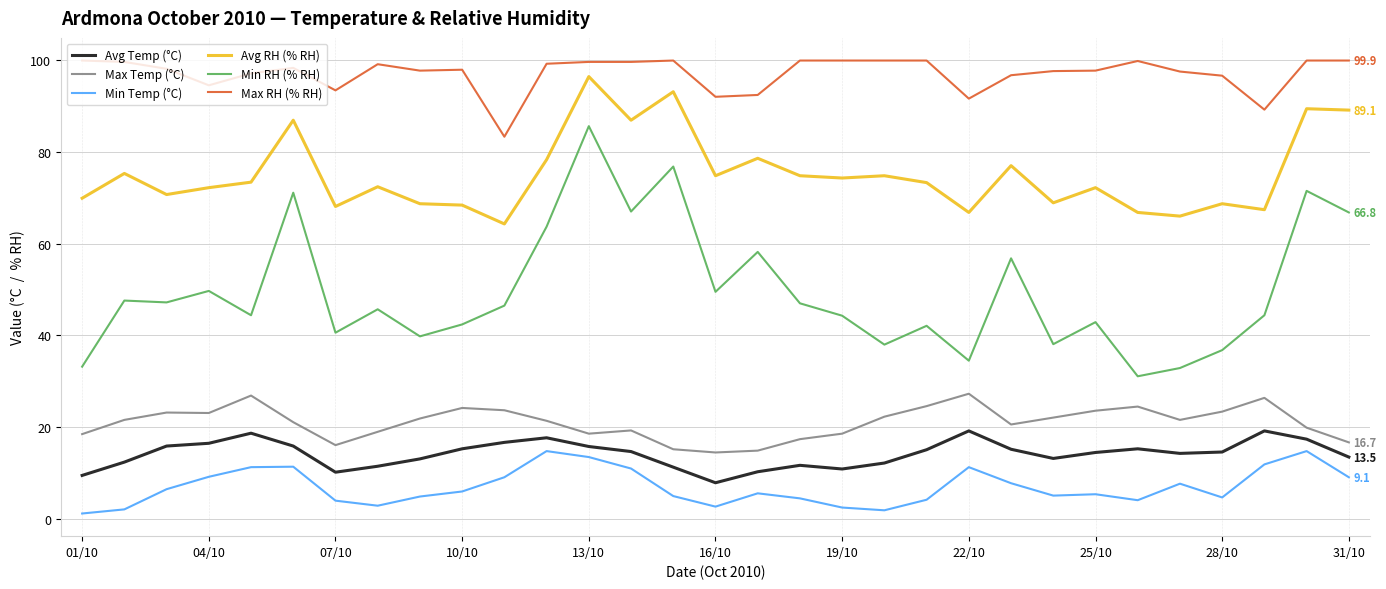

Which series has the largest range (max minus min)?

Min RH (% RH)